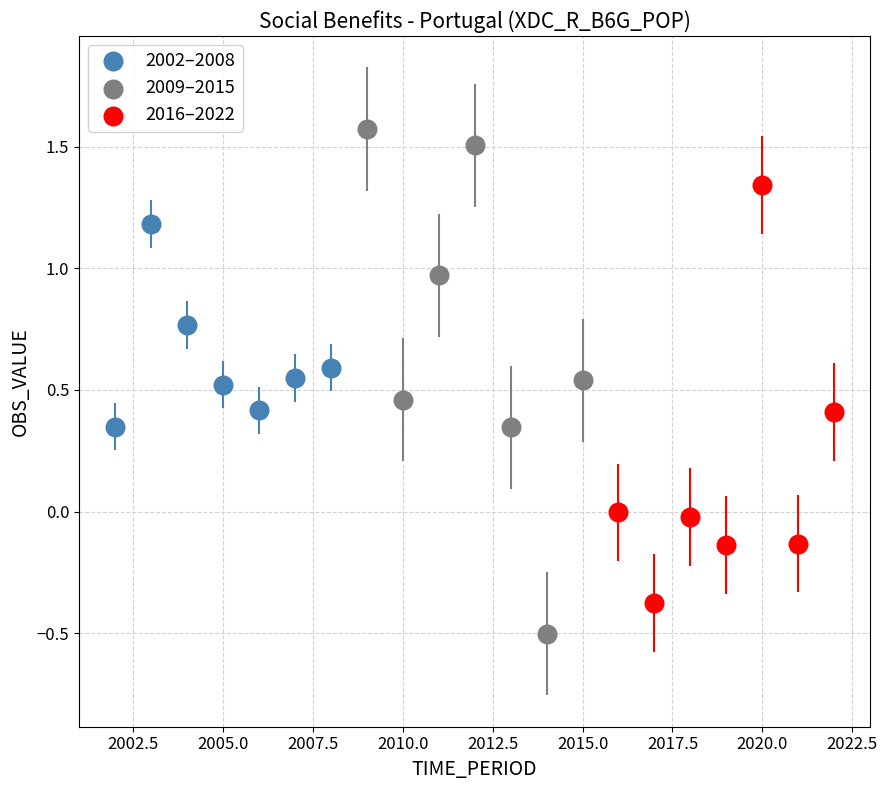

Which series reaches the minimum Y coordinate?

2009–2015